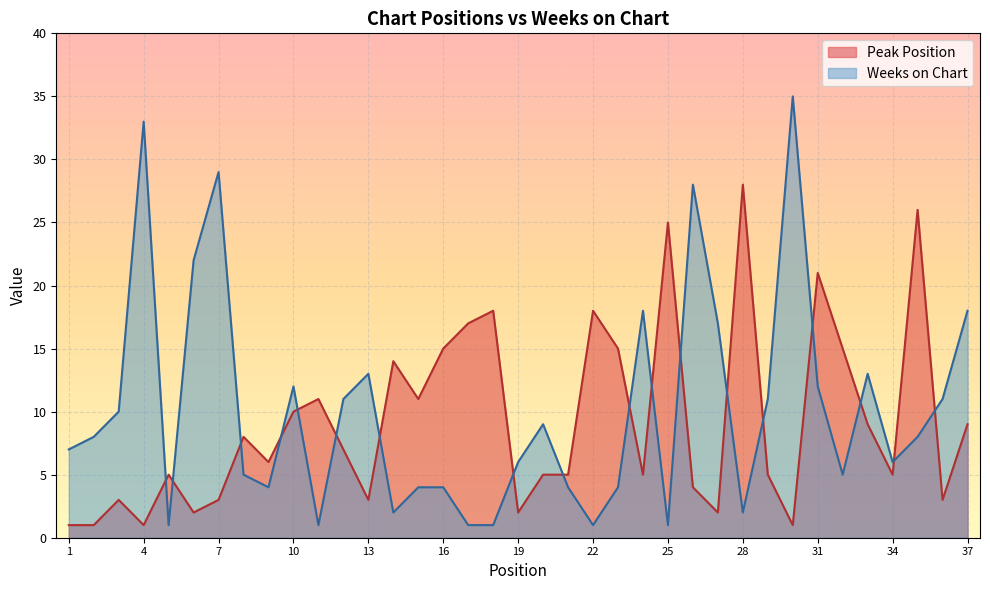

What is the maximum value shown in the chart?

35